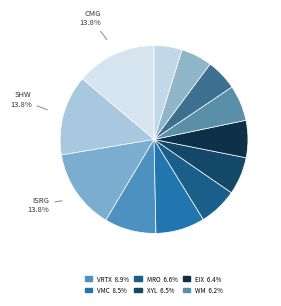

Count the number of slices in the pie.

12